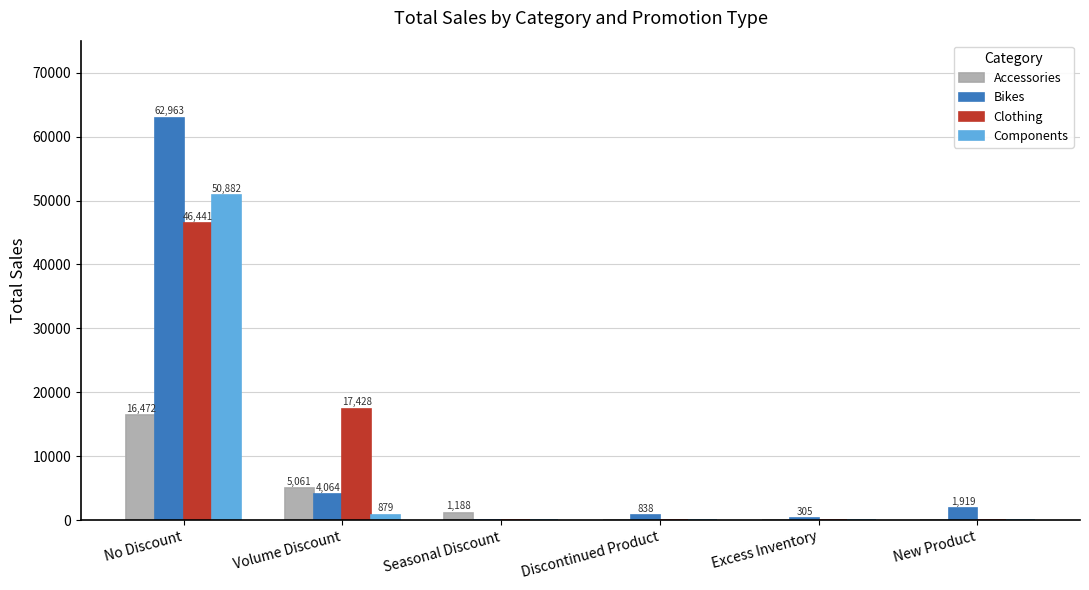

Which series changed the most between No Discount and Seasonal Discount?

Bikes